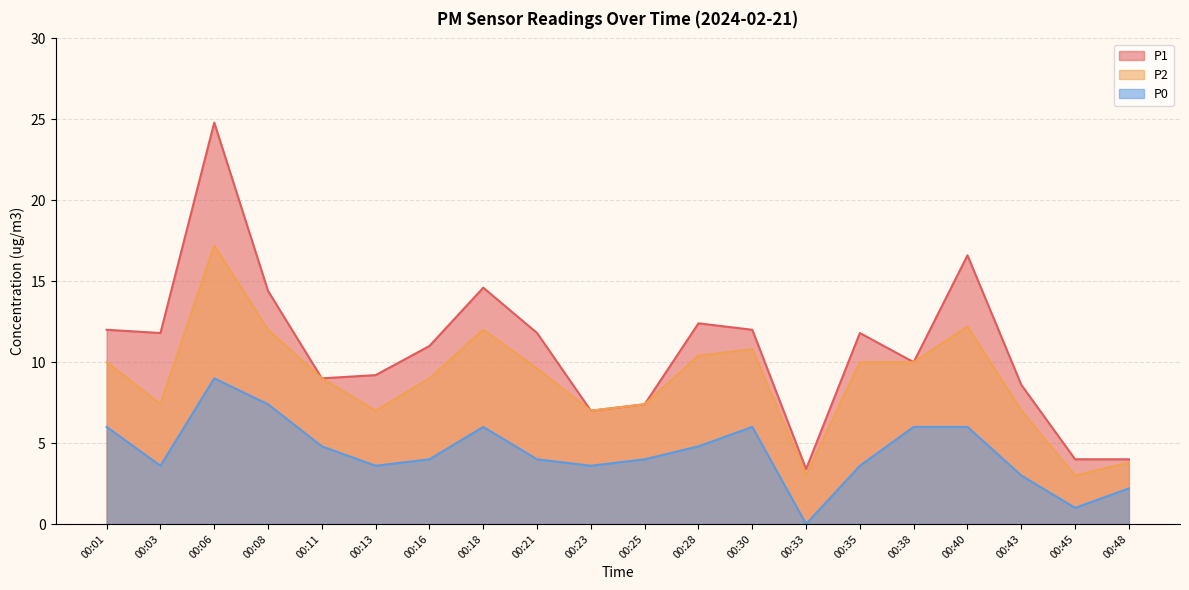

Rank the series at 00:48 from highest to lowest value.

P1, P2, P0